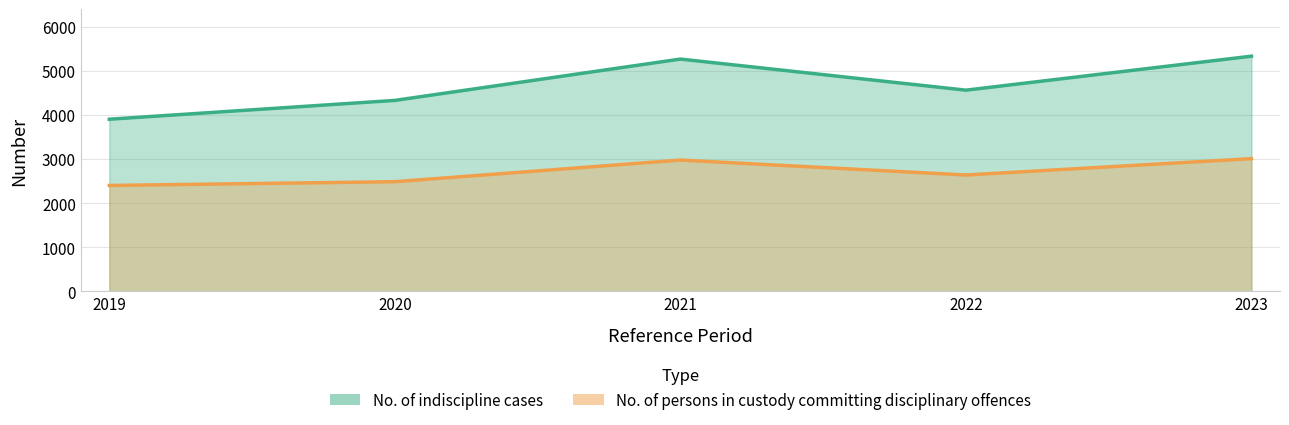

How many data points in No. of persons in custody committing disciplinary offences are less than 2640?

2